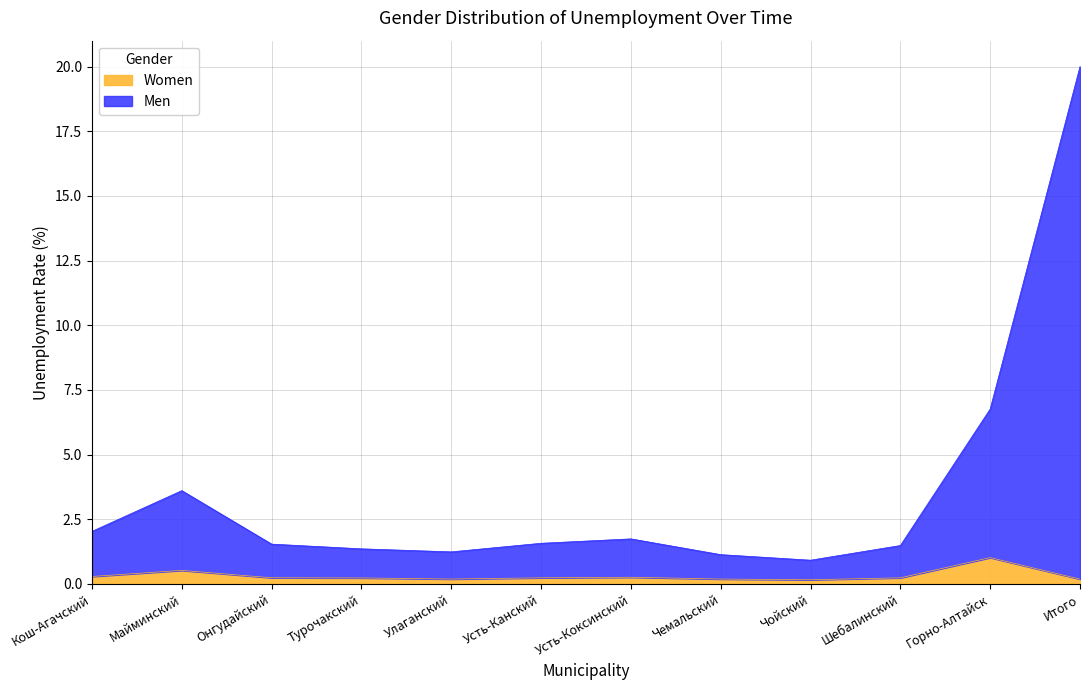

True or false: Men and Women cross at least once.

False